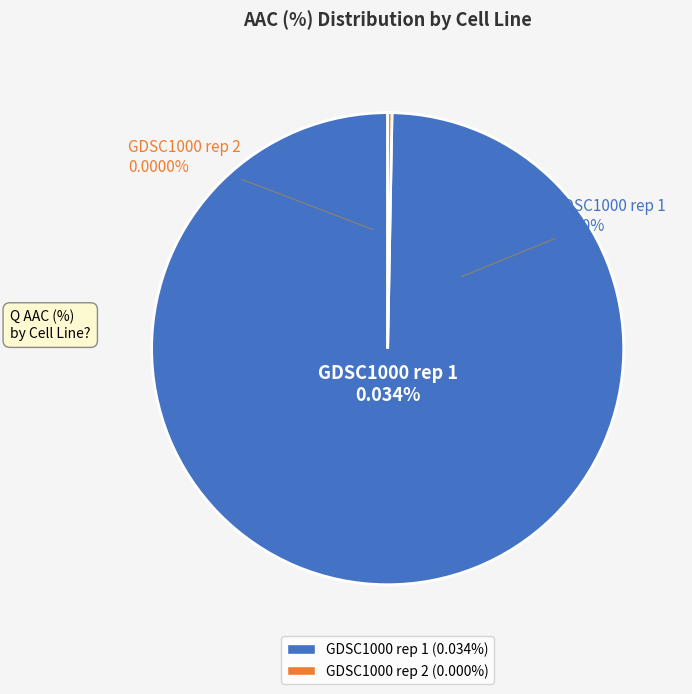

How many slices are in this pie chart?

2